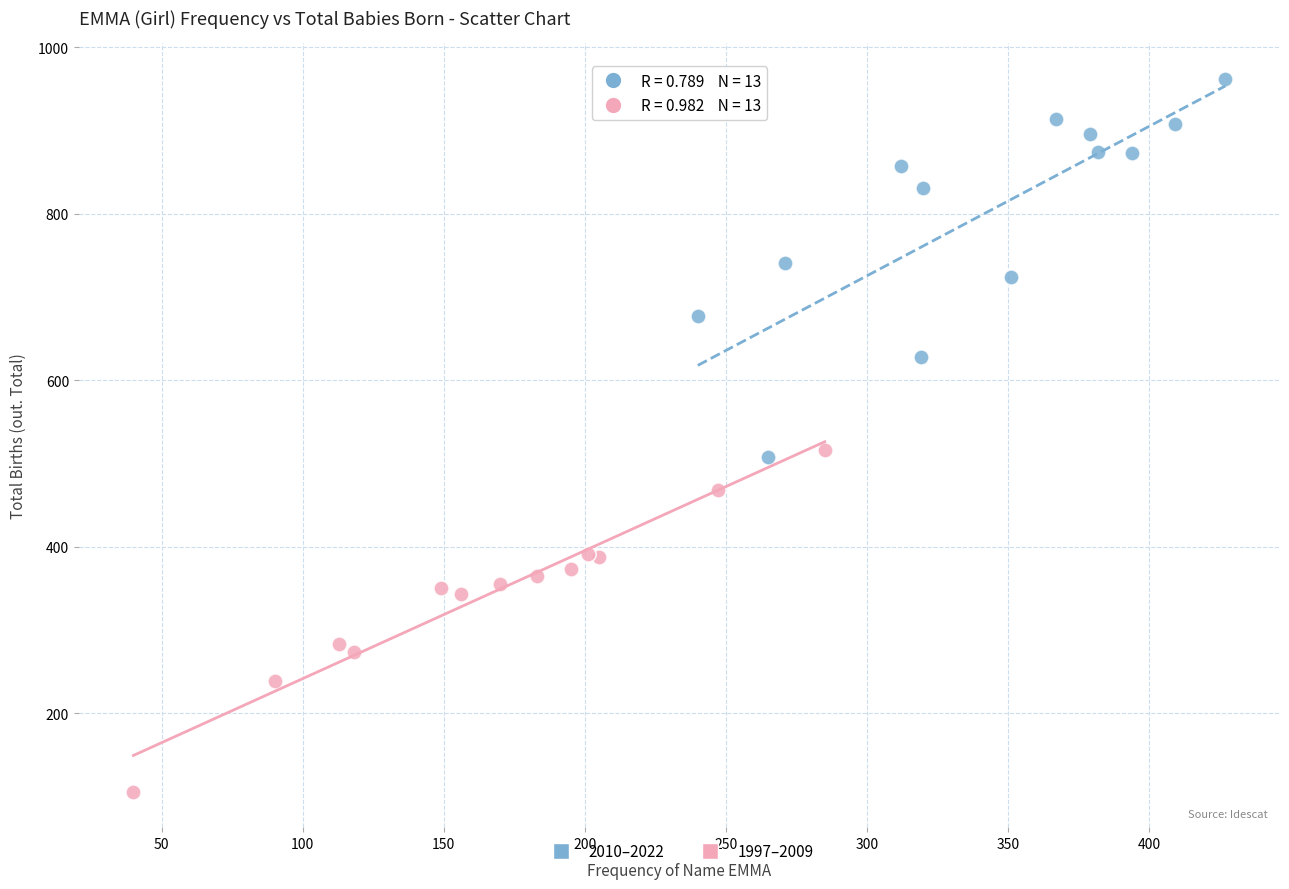

Which series reaches the maximum Y coordinate?

2010–2022